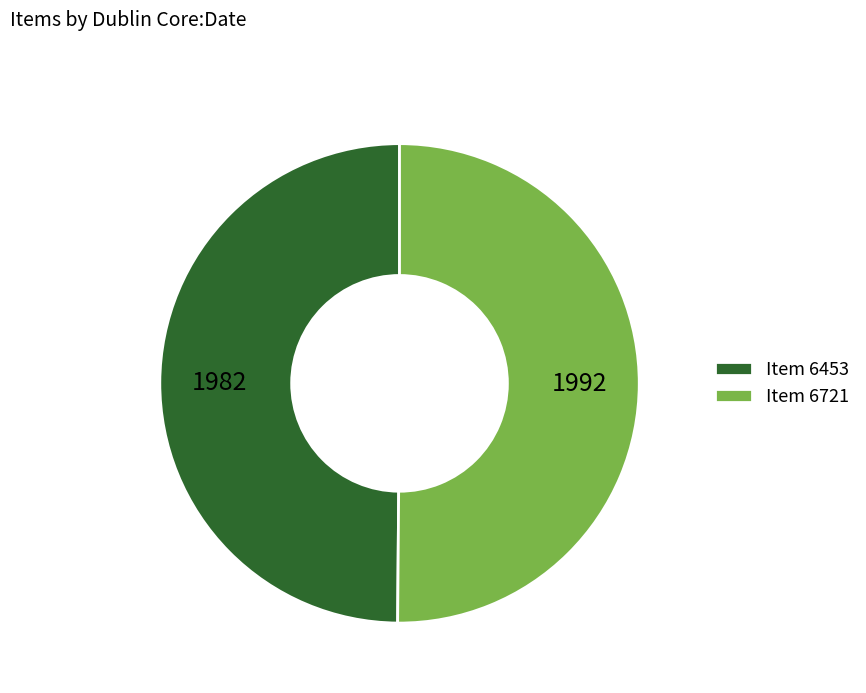

Is it true that Item 6453 is 50% of the pie?

True